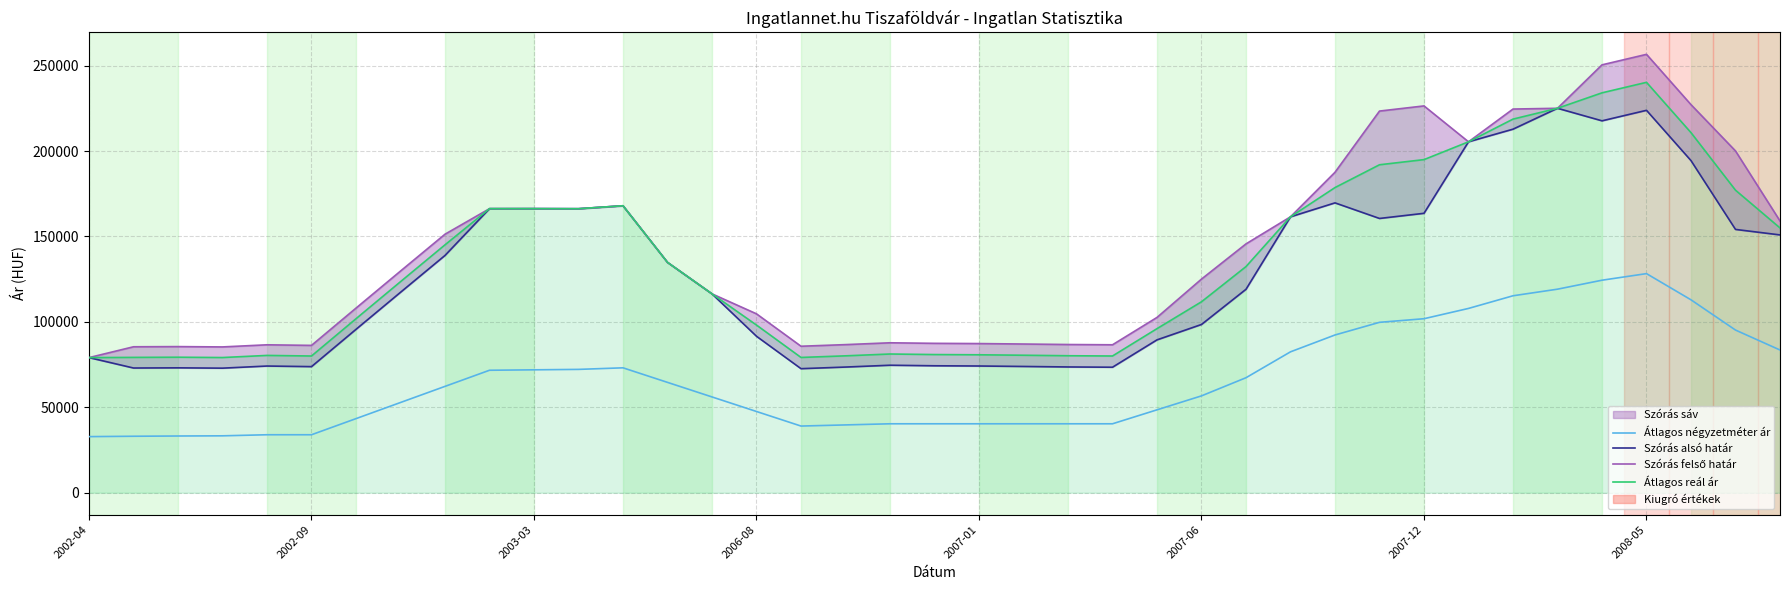

What is the average value of the Átlagos négyzetméter ár series?

65955